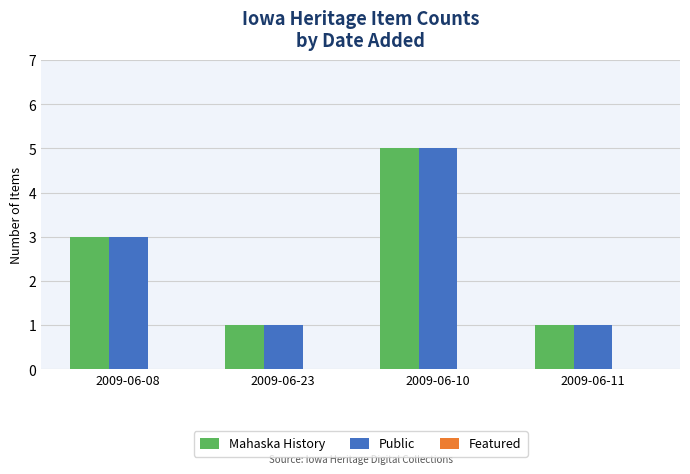

What is the total value across all series at 2009-06-10?

10